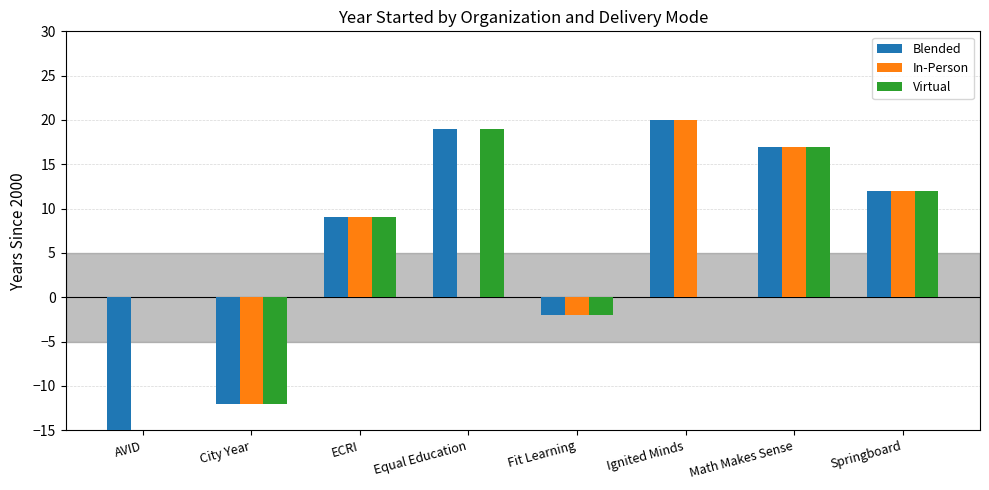

The value of In-Person at Ignited Minds is 20. True or false?

True